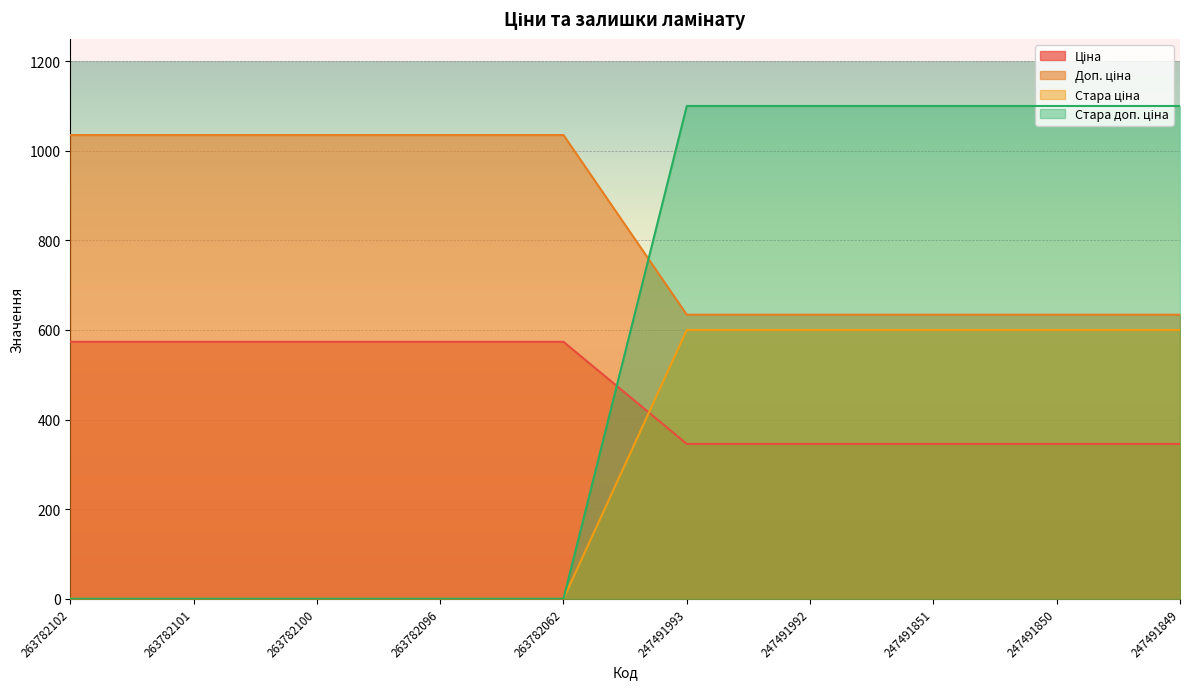

Reading right to left, extract all data points from this chart.

Ціна: 247491849=345.6	247491850=345.6	247491851=345.6	247491992=345.6	247491993=345.6	263782062=573.5	263782096=573.5	263782100=573.5	263782101=573.5	263782102=573.5
Доп. ціна: 247491849=599.9	247491850=599.9	247491851=599.9	247491992=599.9	247491993=599.9	263782062=0.0	263782096=0.0	263782100=0.0	263782101=0.0	263782102=0.0
Стара ціна: 247491849=634.0	247491850=634.0	247491851=634.0	247491992=634.0	247491993=634.0	263782062=1035.1	263782096=1035.1	263782100=1035.1	263782101=1035.1	263782102=1035.1
Стара доп. ціна: 247491849=1100.0	247491850=1100.0	247491851=1100.0	247491992=1100.0	247491993=1100.0	263782062=0.0	263782096=0.0	263782100=0.0	263782101=0.0	263782102=0.0